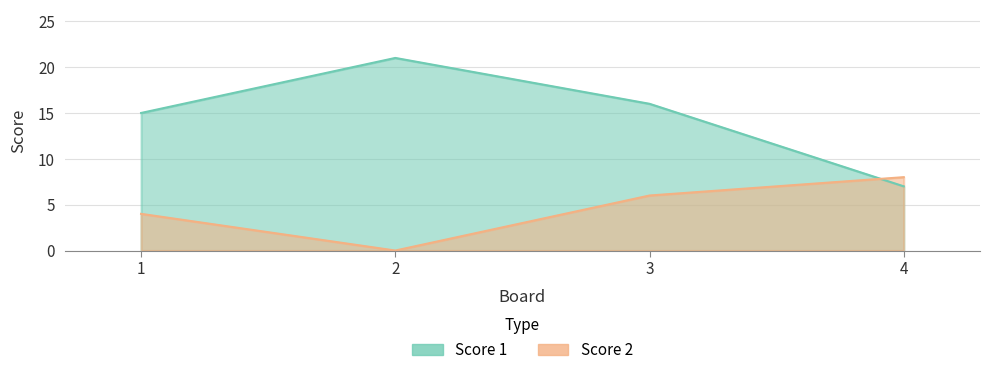

Reading left to right, extract all data points from this chart.

Score 1: 15	21	16	7
Score 2: 4	0	6	8